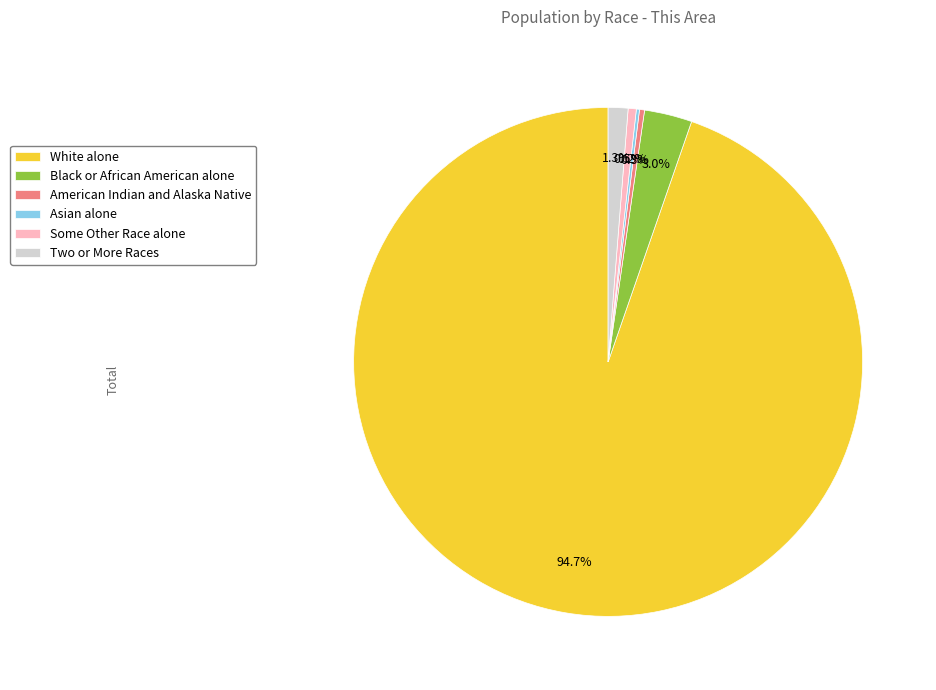

What percentage is NOT represented by Some Other Race alone?

99.5%